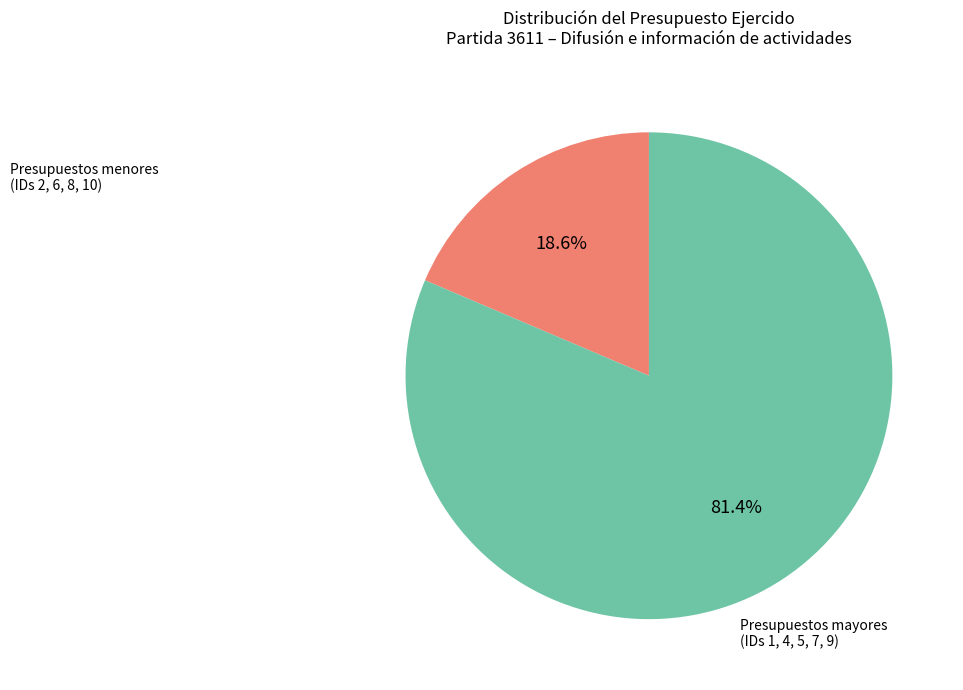

Is there a majority slice in this chart?

Yes